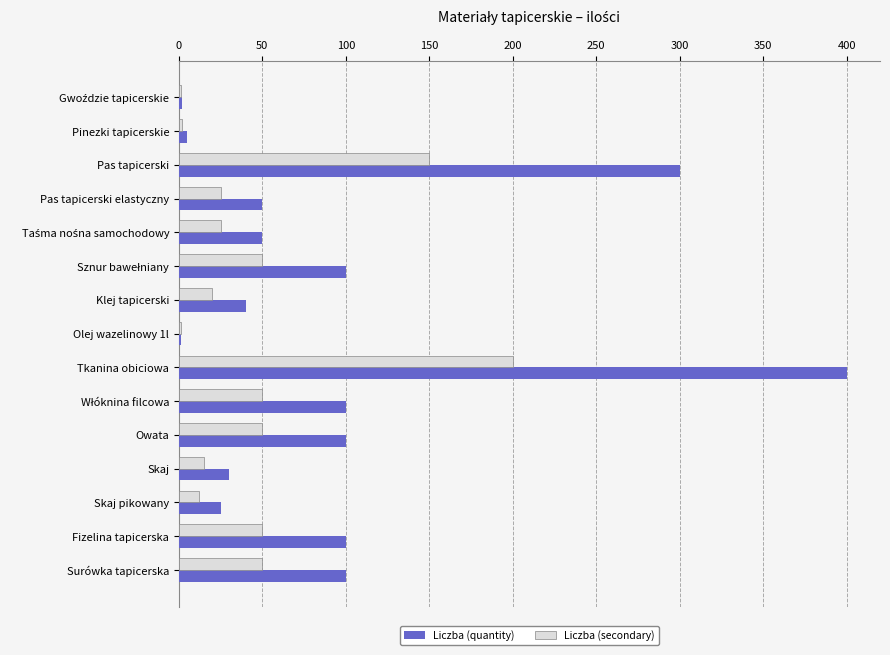

What is the maximum value shown in the chart?

400